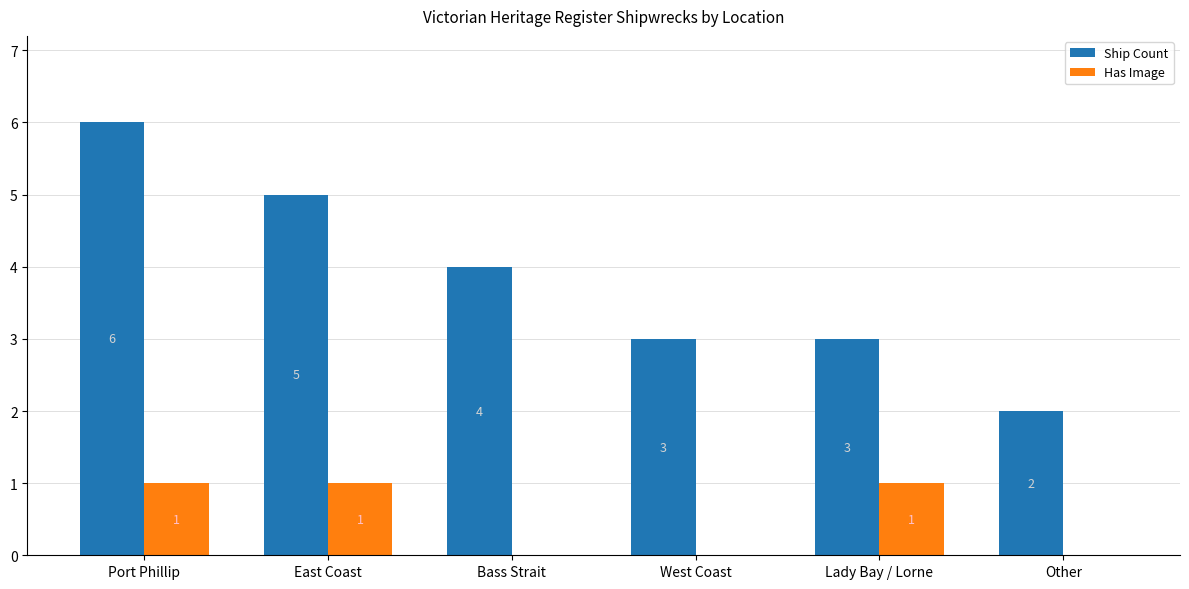

Does the chart contain stacked bars?

No